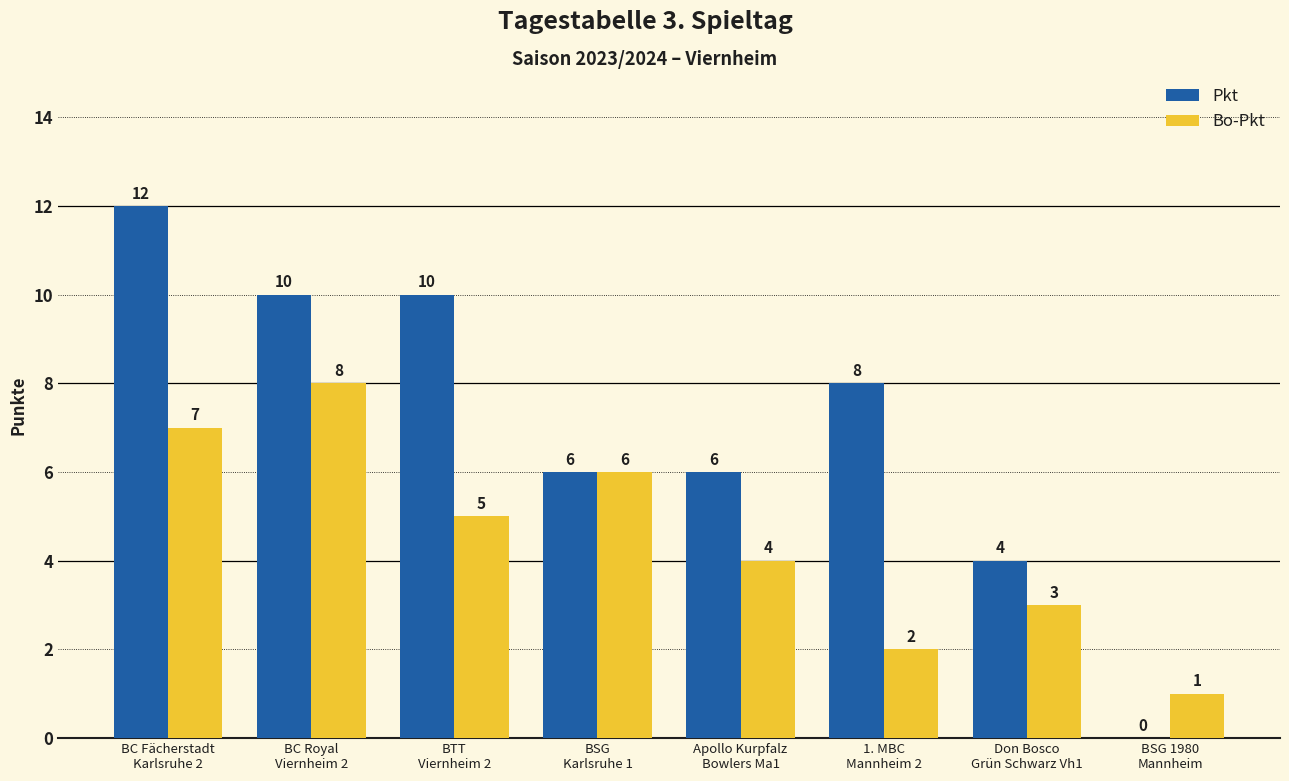

What is the total value across all series at Apollo Kurpfalz
Bowlers Ma1?

10